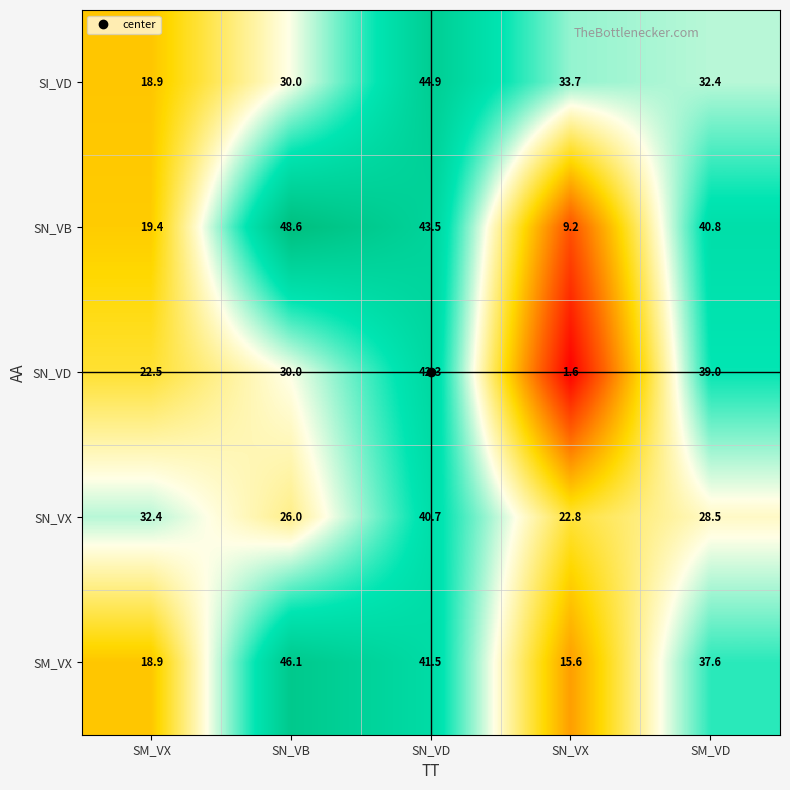

Between SN_VX and SM_VD, which series saw the biggest shift?

SN_VD